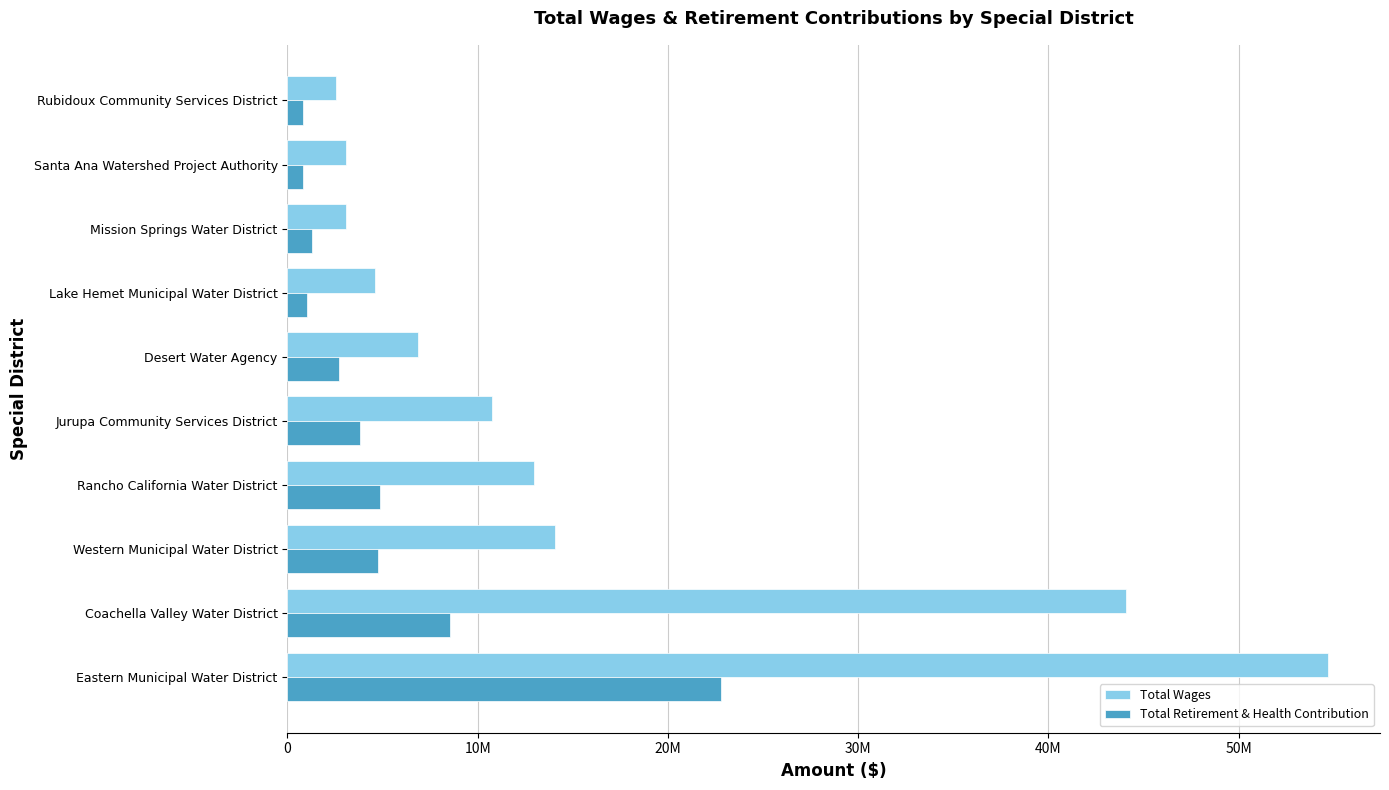

What is the average value of the Total Retirement & Health Contribution series?

5144266